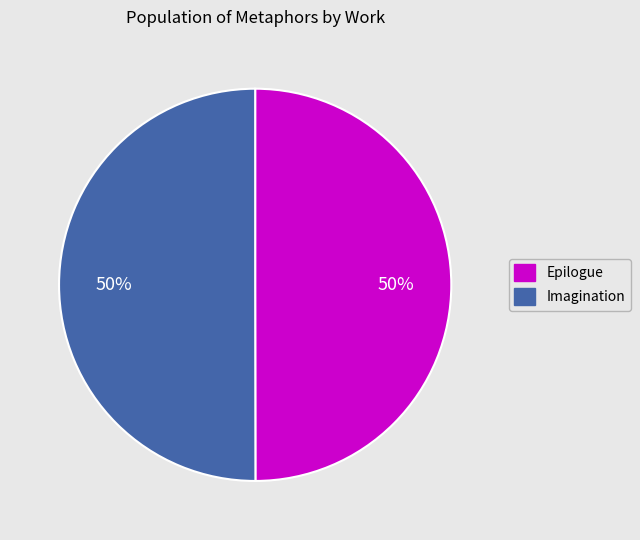

What percentage is the Epilogue slice, to the nearest percent?

50%